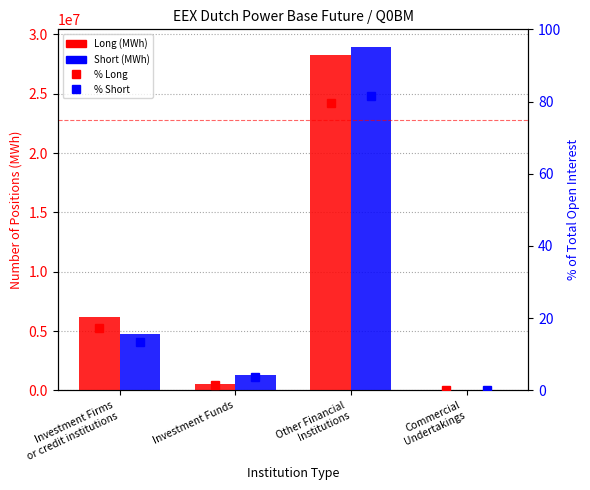

What is the value of the % Long bar at the 1st from the left?

17.4